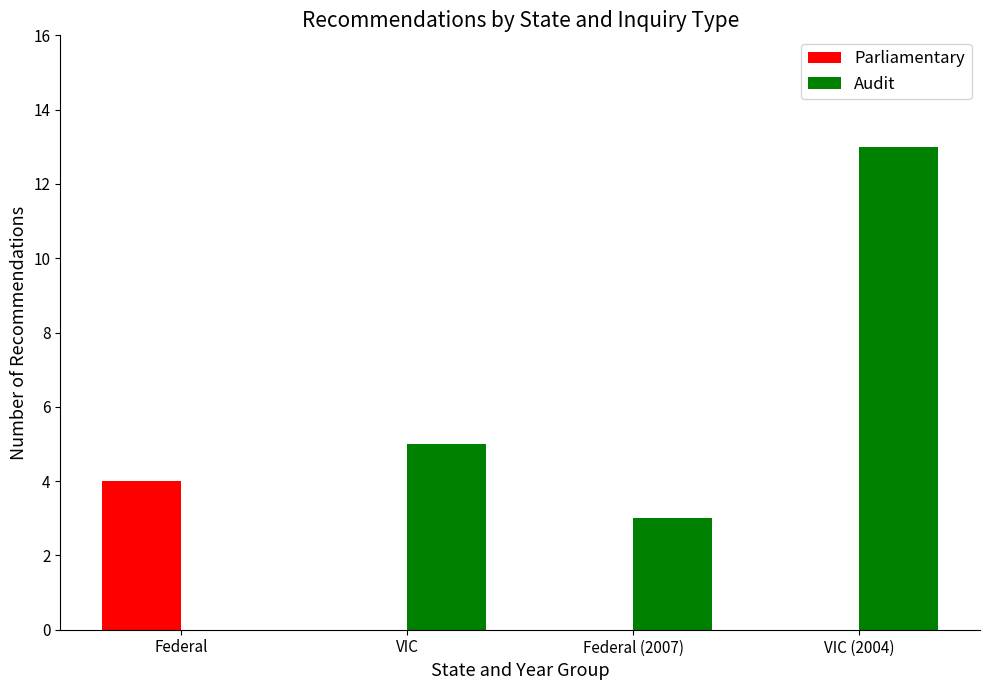

Reading left to right, list all the values displayed in this chart.

Parliamentary: 4	0	0	0
Audit: 0	5	3	13